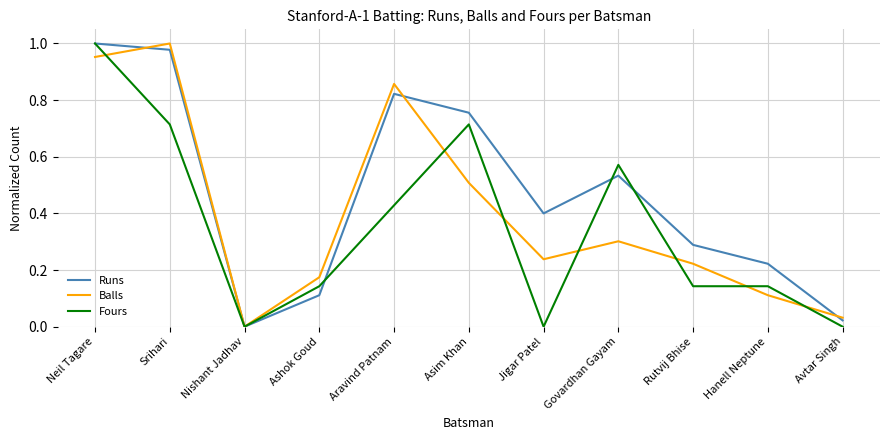

Count the Fours values in the range 0 to 1.

11